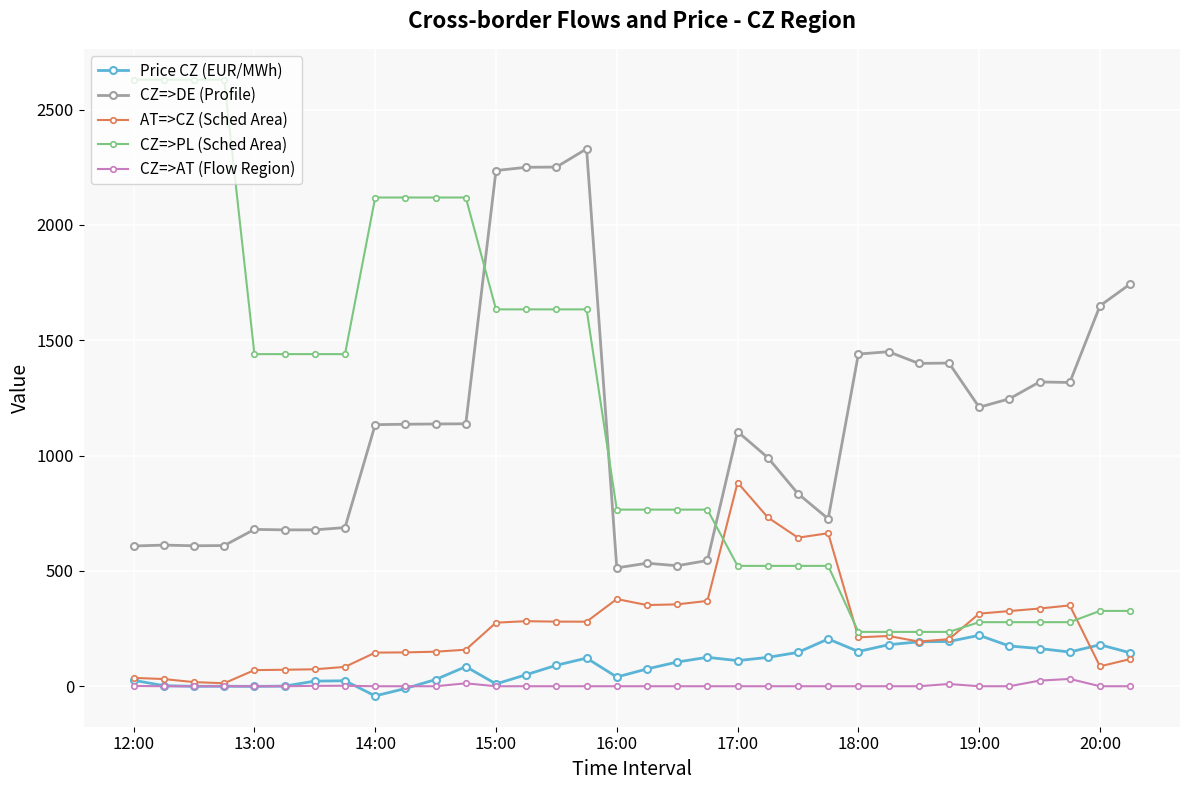

List the series in order of their peak value, highest first.

CZ=>PL (Sched Area), CZ=>DE (Profile), AT=>CZ (Sched Area), Price CZ (EUR/MWh), CZ=>AT (Flow Region)